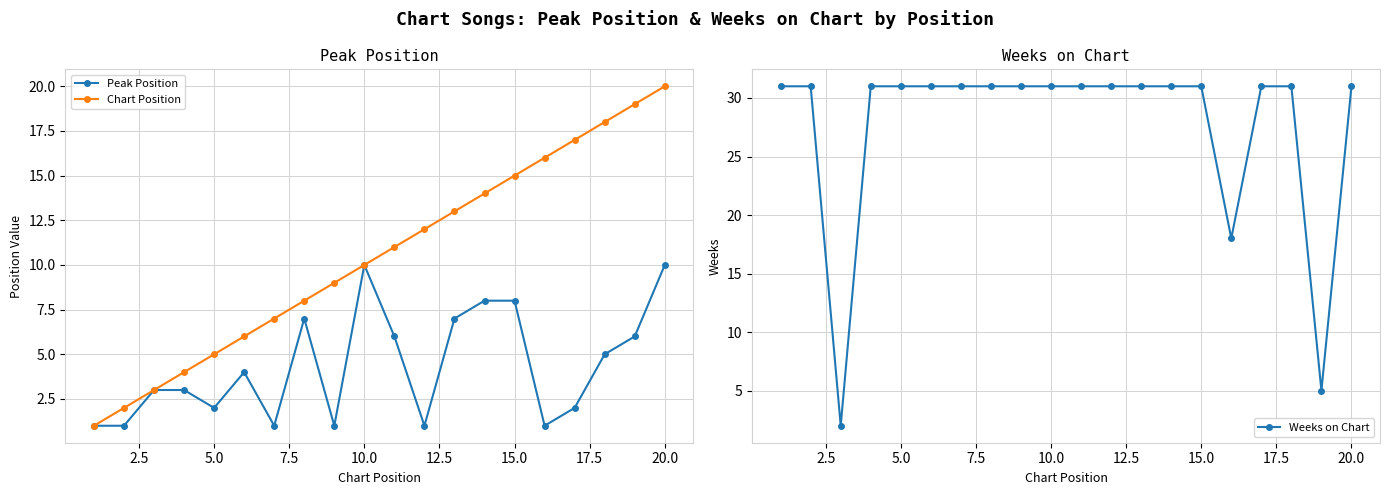

True or false: Weeks on Chart and Peak Position intersect in this chart.

True